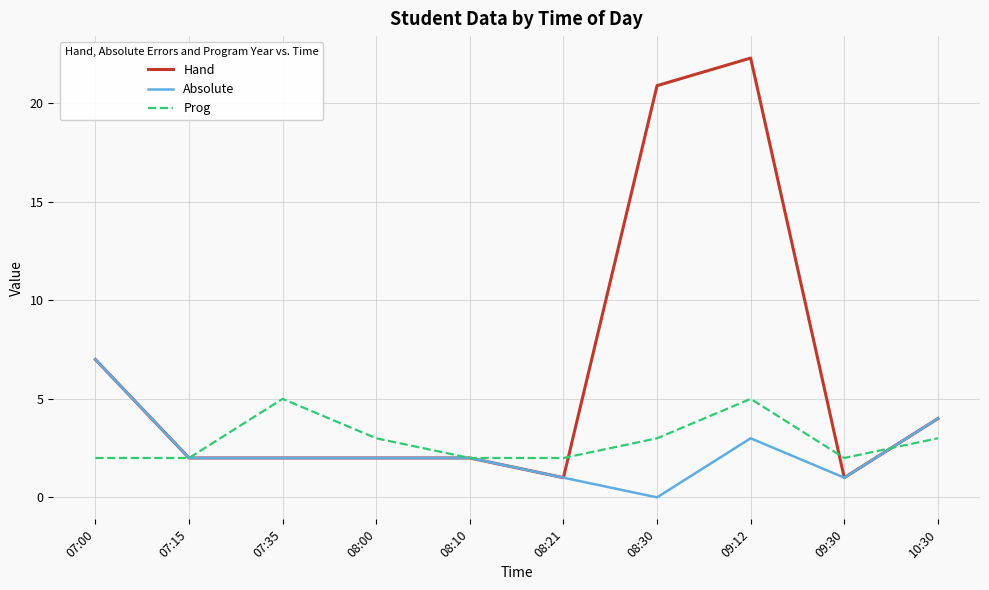

Rank the series by their maximum value, from highest to lowest.

Hand, Absolute, Prog